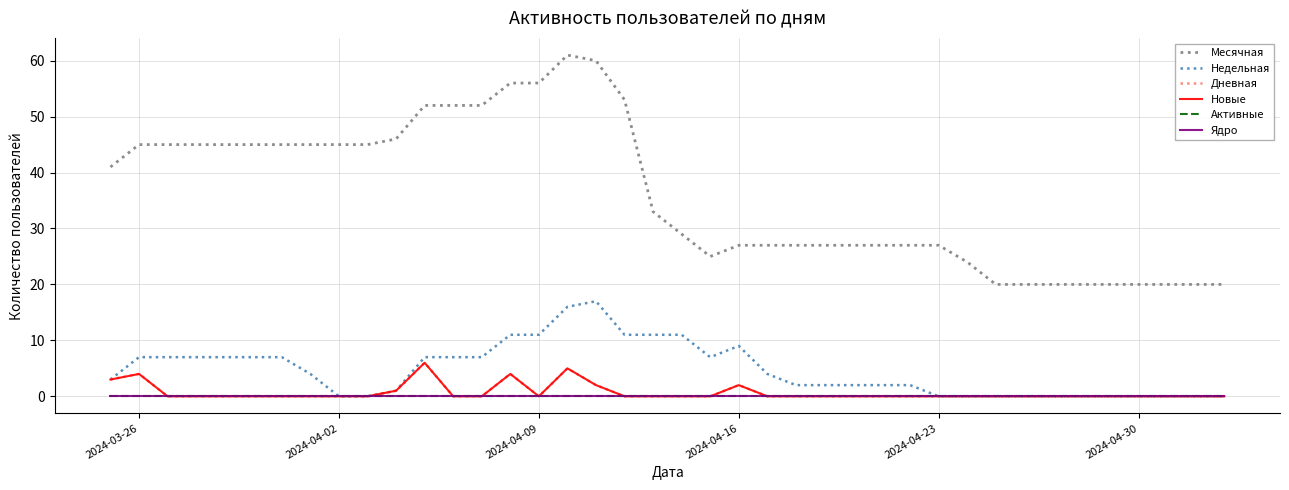

Does the chart display data point markers on the line(s)?

No